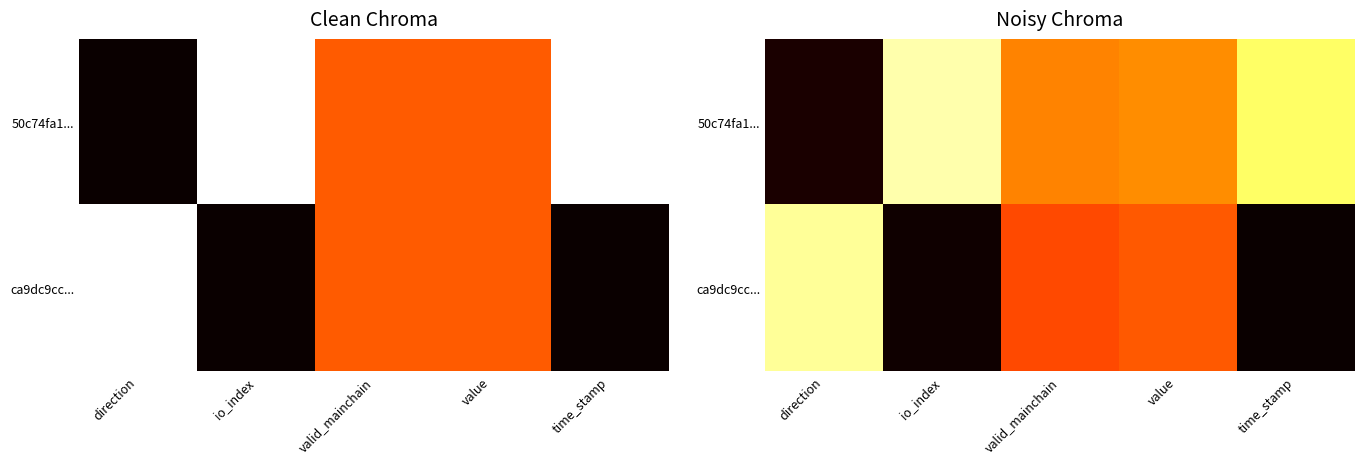

Is it true that ca9dc9cc... equals 0.8 at valid_mainchain?

False